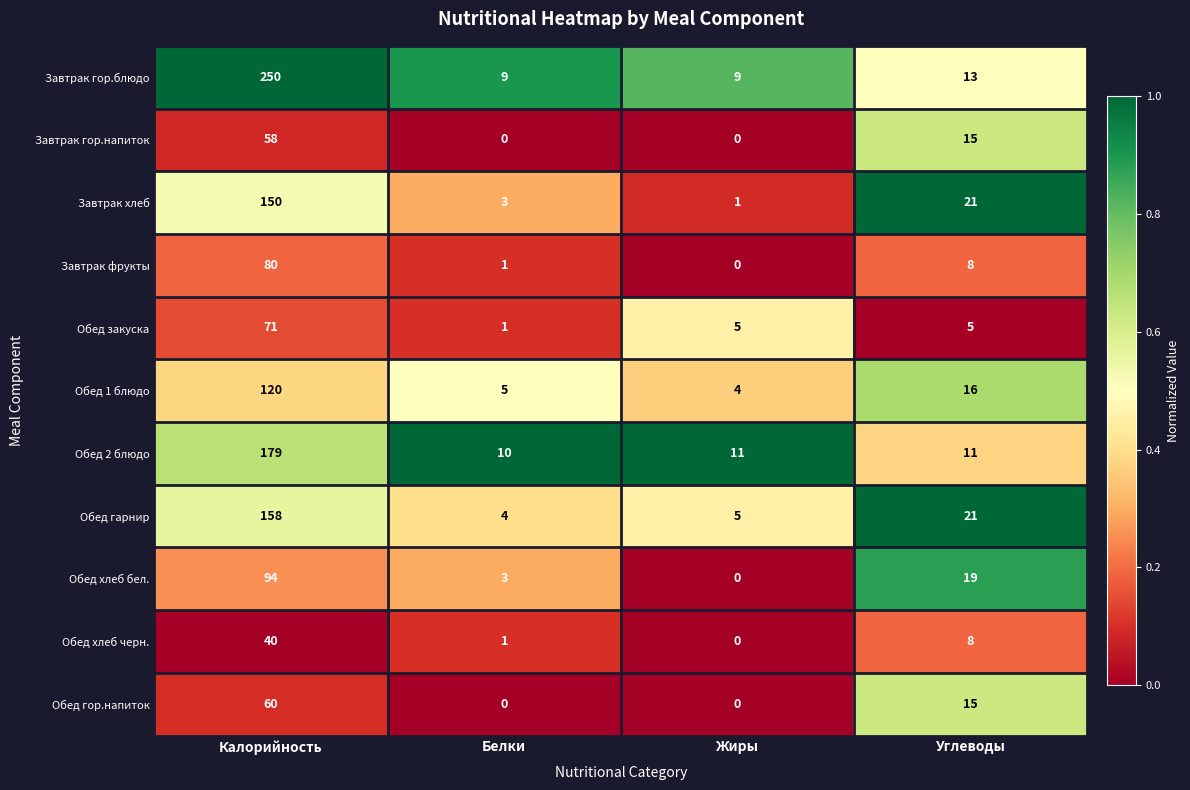

Is it true that Завтрак хлеб equals 1 at Жиры?

True